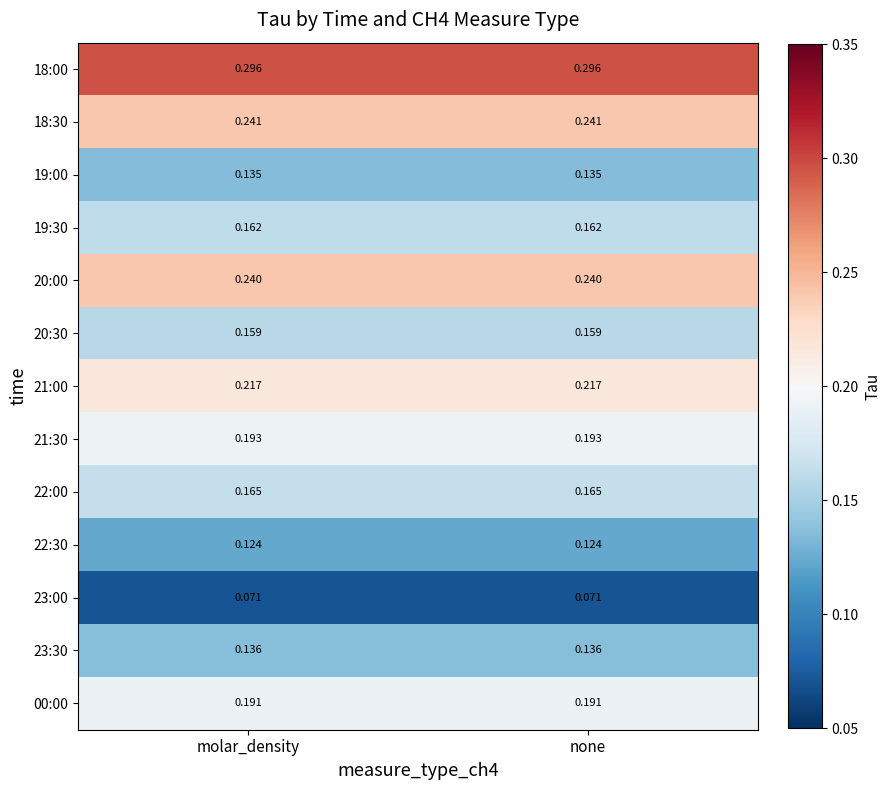

At none, list the series in order from largest to smallest.

18:00, 18:30, 20:00, 21:00, 21:30, 00:00, 22:00, 19:30, 20:30, 23:30, 19:00, 22:30, 23:00